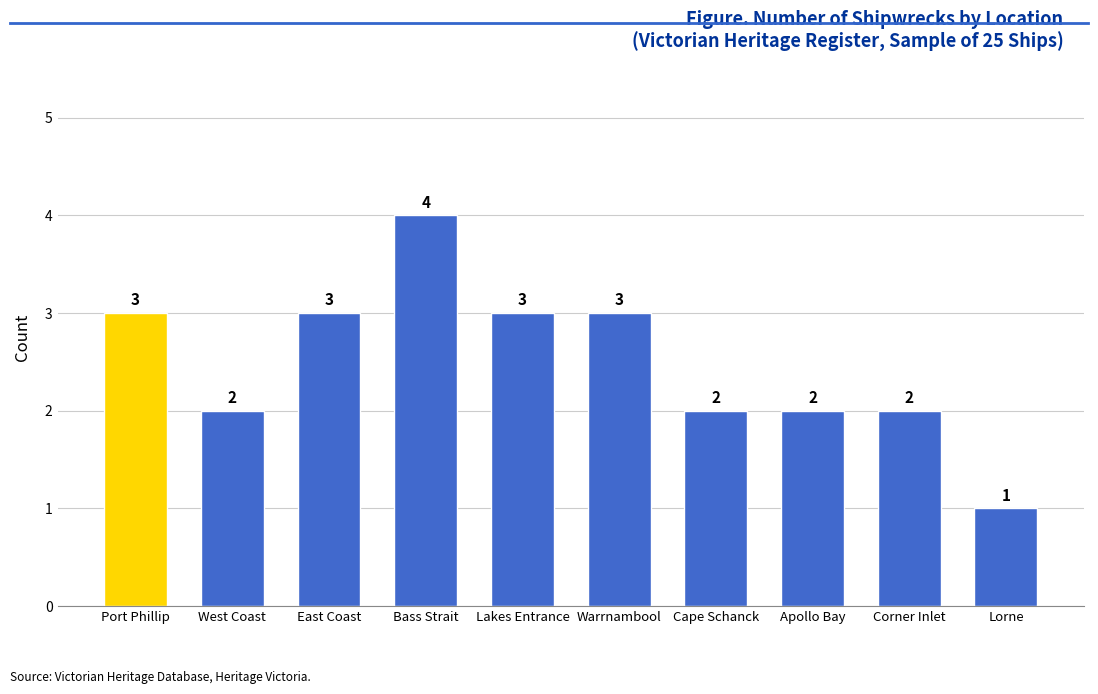

The chart shows a value of 2 at Corner Inlet. True or false?

True